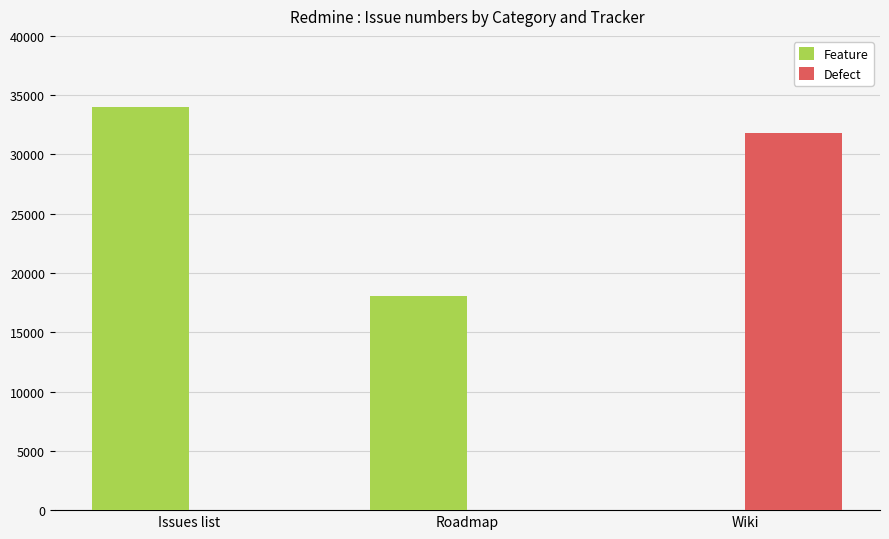

True or false: Defect has a value of 31770 at Wiki.

True